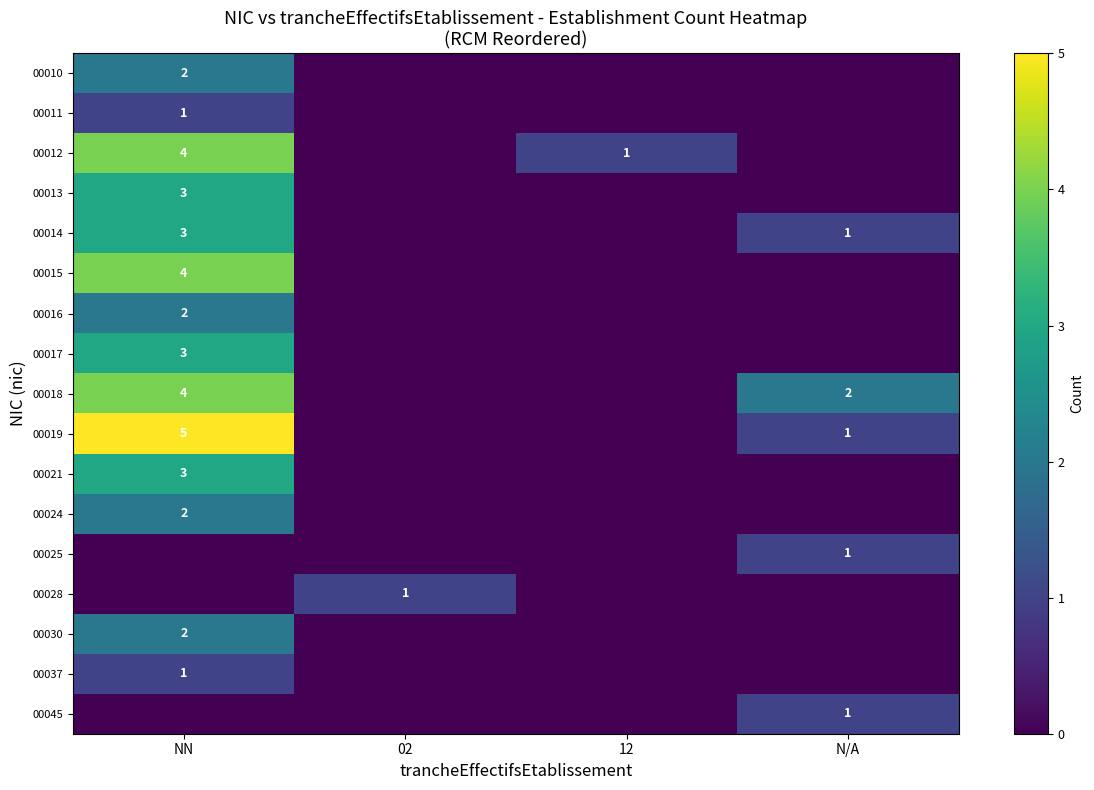

The value of 00018 at NN is 4. True or false?

True